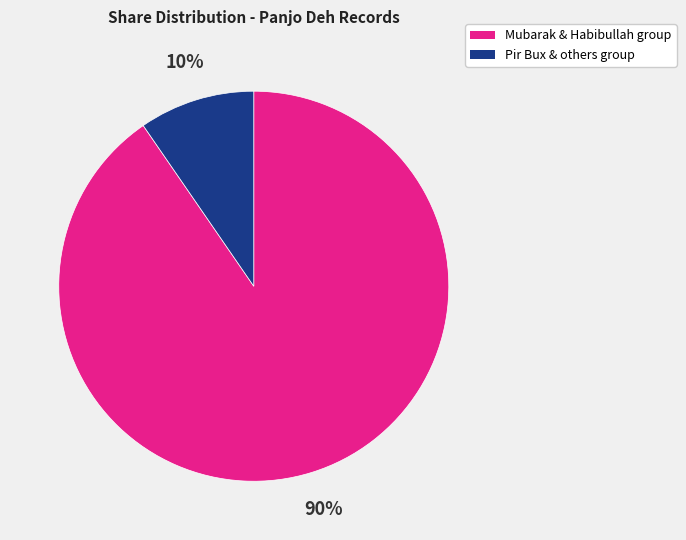

To the nearest percent, what is the average slice percentage?

50%